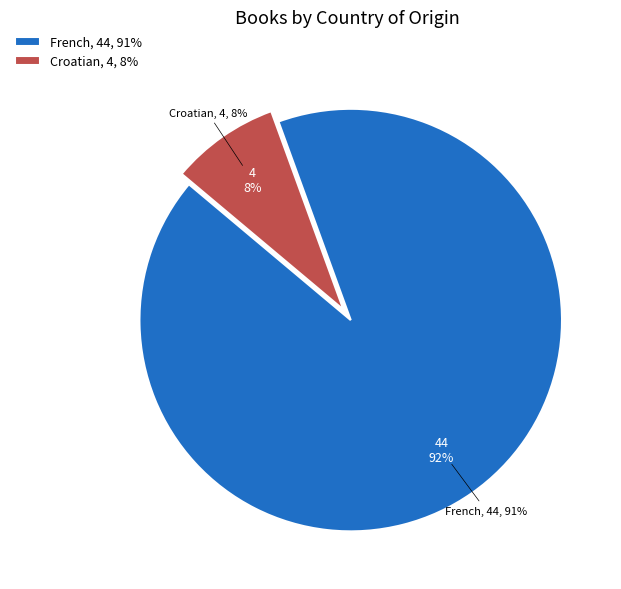

The French slice represents 99% of the pie. True or false?

False